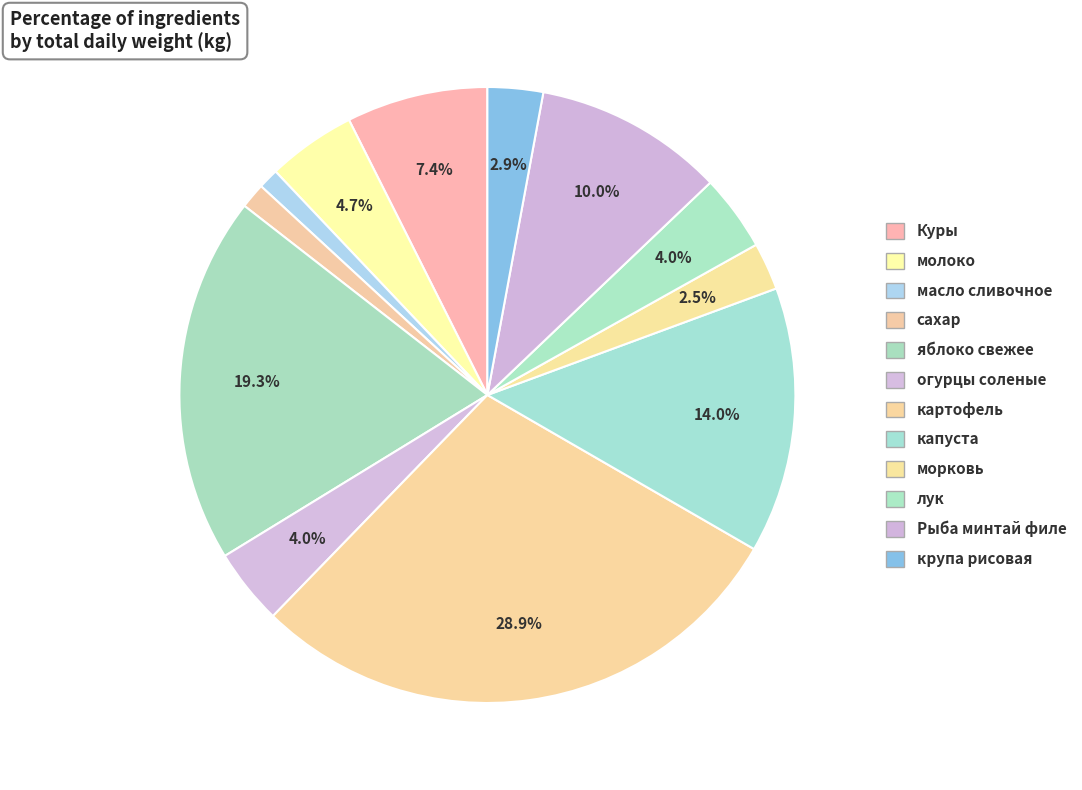

To the nearest percent, what portion does картофель represent?

29%